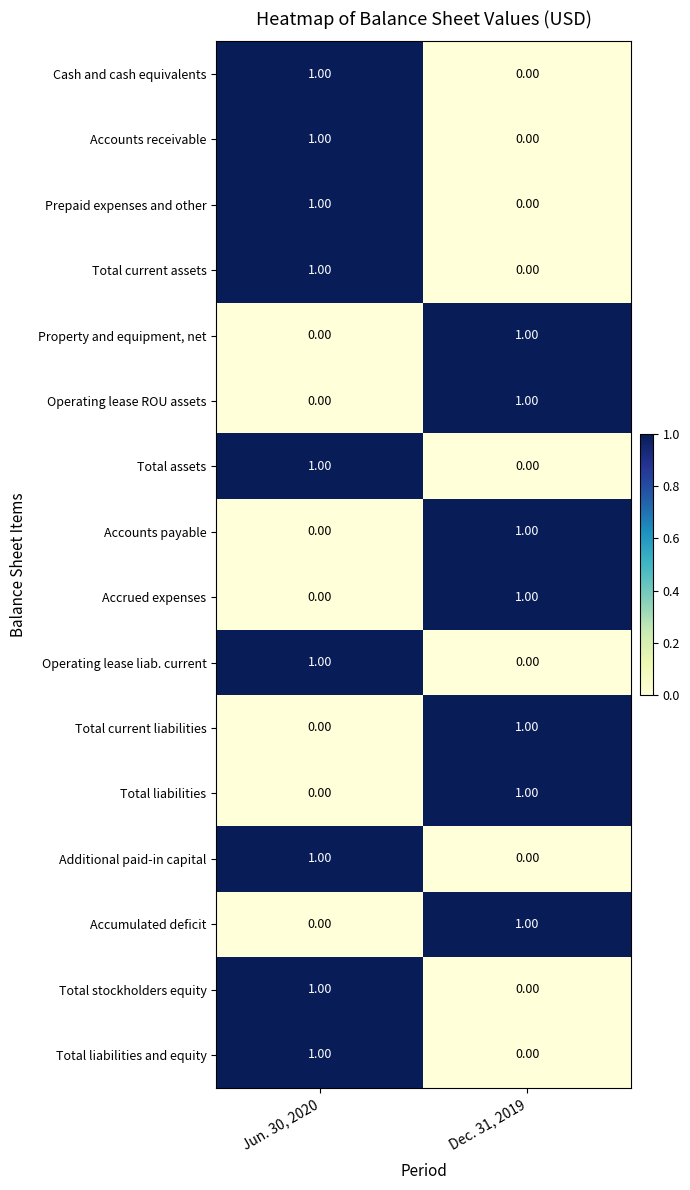

Count the number of data series in this chart.

16